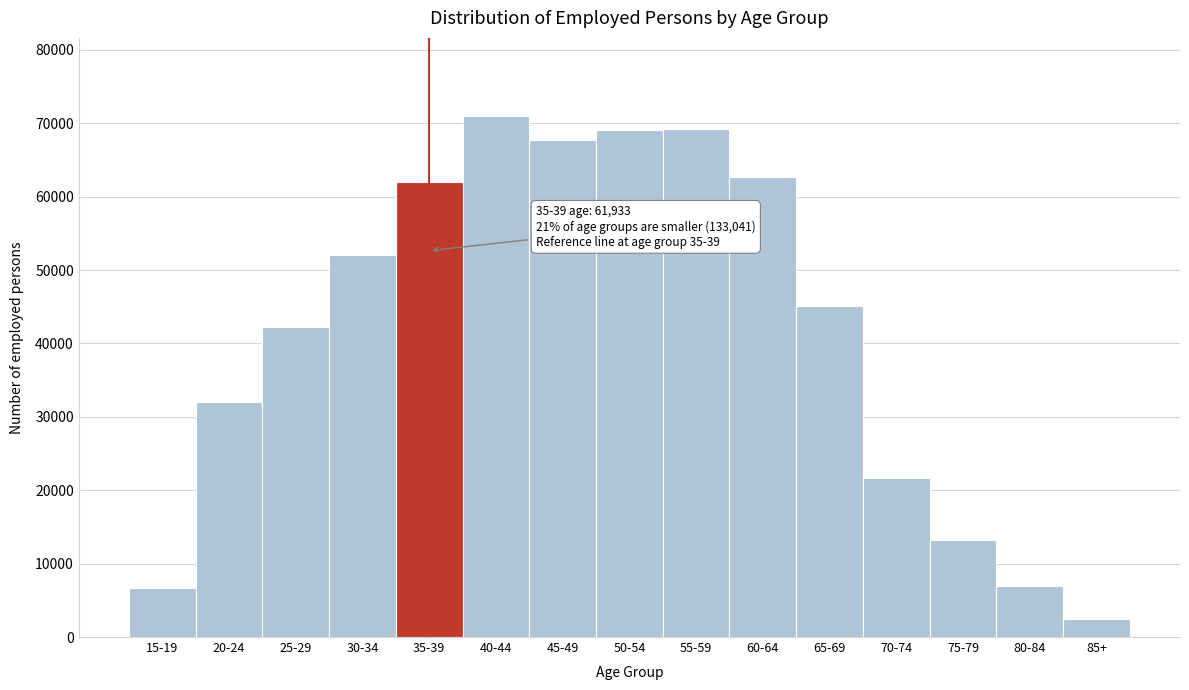

What is the label of the 11th bar from the right?

35-39